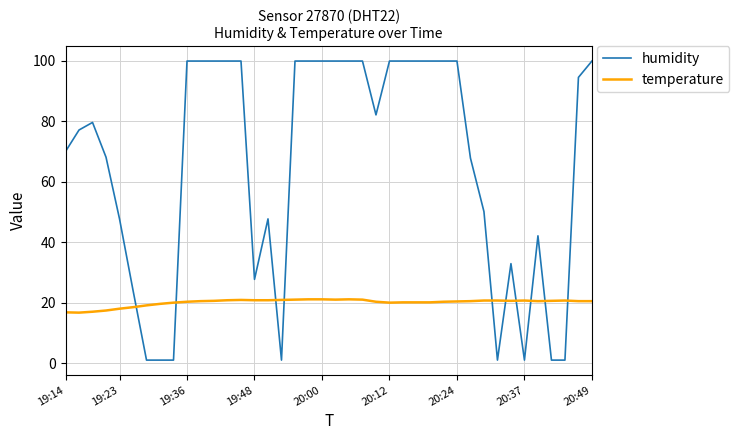

Which series has the largest total across all categories?

humidity